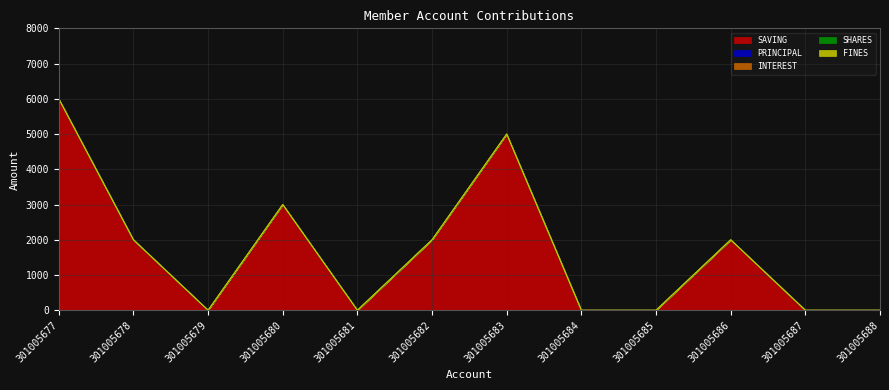

At how many categories does at least one series exceed 2014?

3